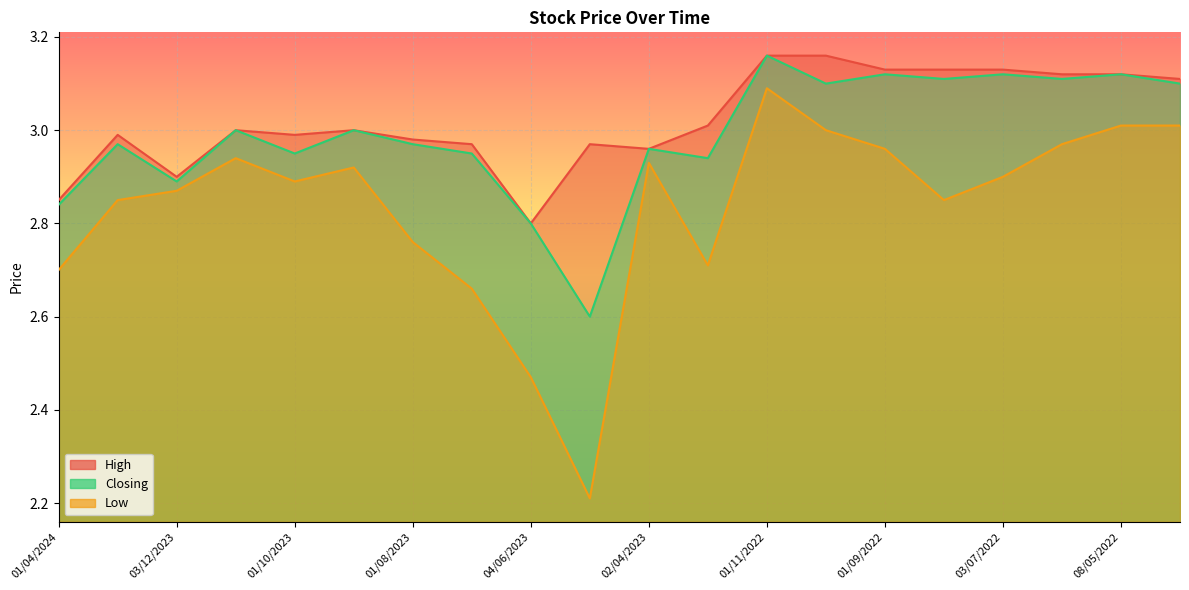

The value of Closing at 02/07/2023 is 3.0. True or false?

True